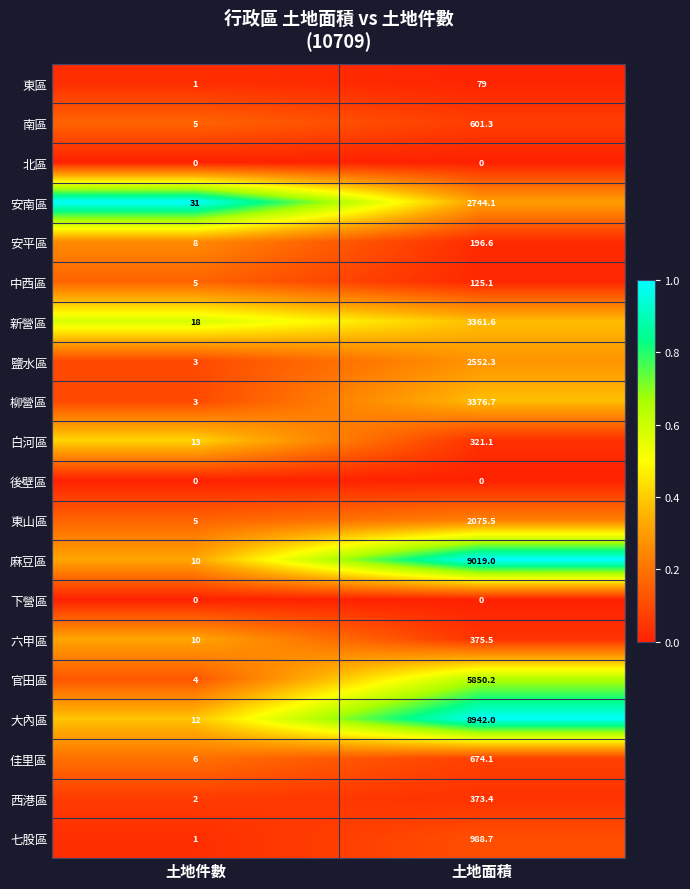

Rank the categories by 南區 value from highest to lowest.

土地面積, 土地件數